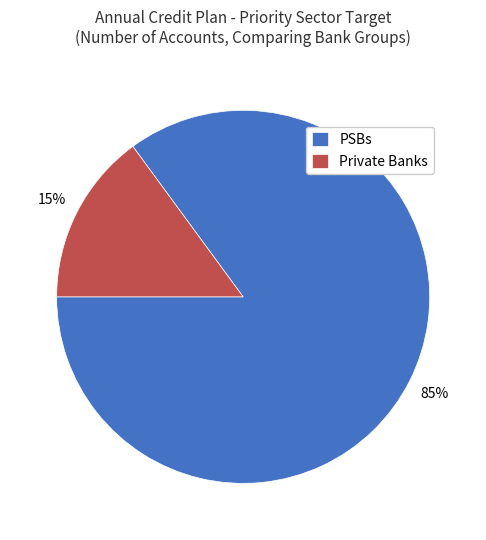

True or false: PSBs accounts for 71% of the total.

False